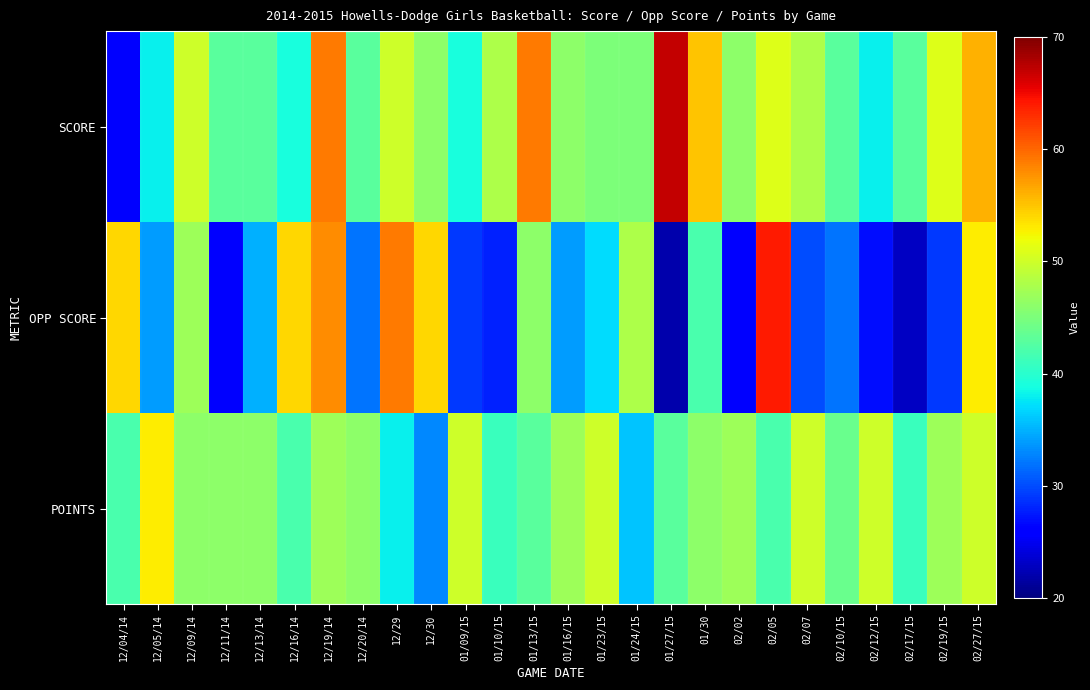

Reading left to right, what are all the values shown in this chart?

SCORE: 12/04/14=26	12/05/14=38	12/09/14=50	12/11/14=43	12/13/14=43	12/16/14=39	12/19/14=59	12/20/14=43	12/29=50	12/30=46	01/09/15=39	01/10/15=48	01/13/15=59	01/16/15=46	01/23/15=45	01/24/15=45	01/27/15=67	01/30=55	02/02=46	02/05=51	02/07=48	02/10/15=43	02/12/15=38	02/17/15=43	02/19/15=51	02/27/15=56
OPP SCORE: 12/04/14=54	12/05/14=34	12/09/14=47	12/11/14=26	12/13/14=35	12/16/14=54	12/19/14=58	12/20/14=32	12/29=59	12/30=54	01/09/15=29	01/10/15=28	01/13/15=46	01/16/15=34	01/23/15=37	01/24/15=48	01/27/15=22	01/30=42	02/02=26	02/05=64	02/07=30	02/10/15=32	02/12/15=27	02/17/15=23	02/19/15=29	02/27/15=53
POINTS: 12/04/14=42	12/05/14=53	12/09/14=46	12/11/14=46	12/13/14=46	12/16/14=42	12/19/14=47	12/20/14=46	12/29=38	12/30=33	01/09/15=50	01/10/15=41	01/13/15=43	01/16/15=47	01/23/15=50	01/24/15=36	01/27/15=43	01/30=46	02/02=47	02/05=42	02/07=50	02/10/15=44	02/12/15=50	02/17/15=41	02/19/15=47	02/27/15=50